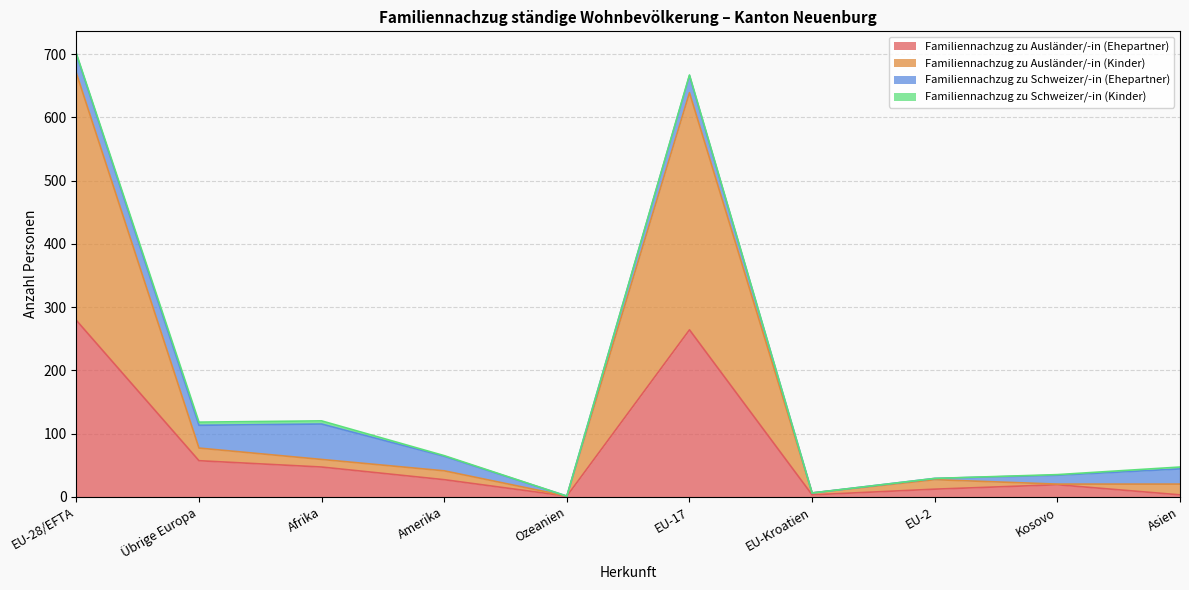

What is the greatest value displayed?

670